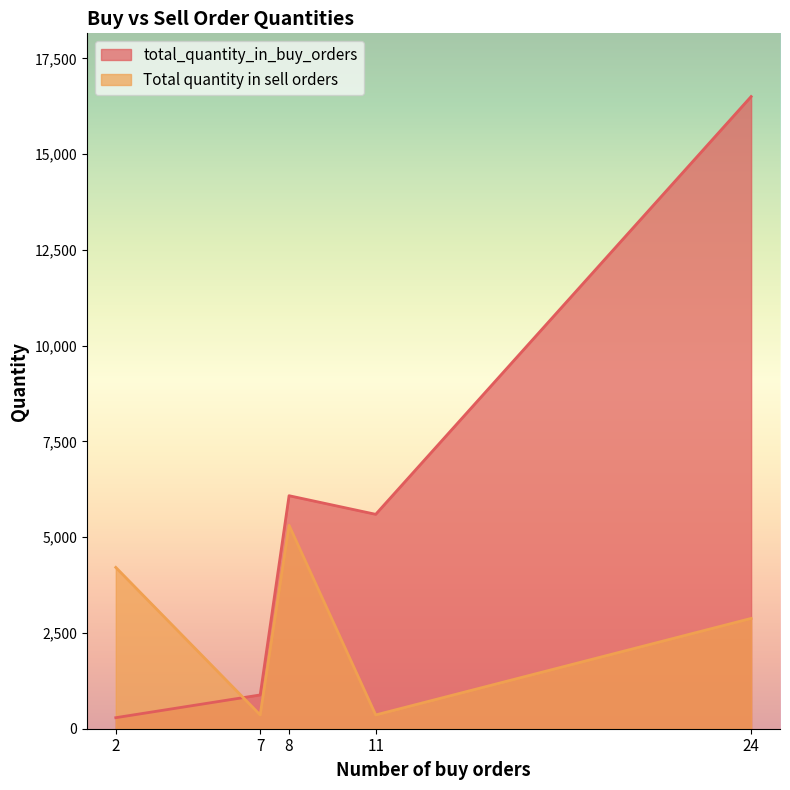

Which series has the widest spread of values?

total_quantity_in_buy_orders